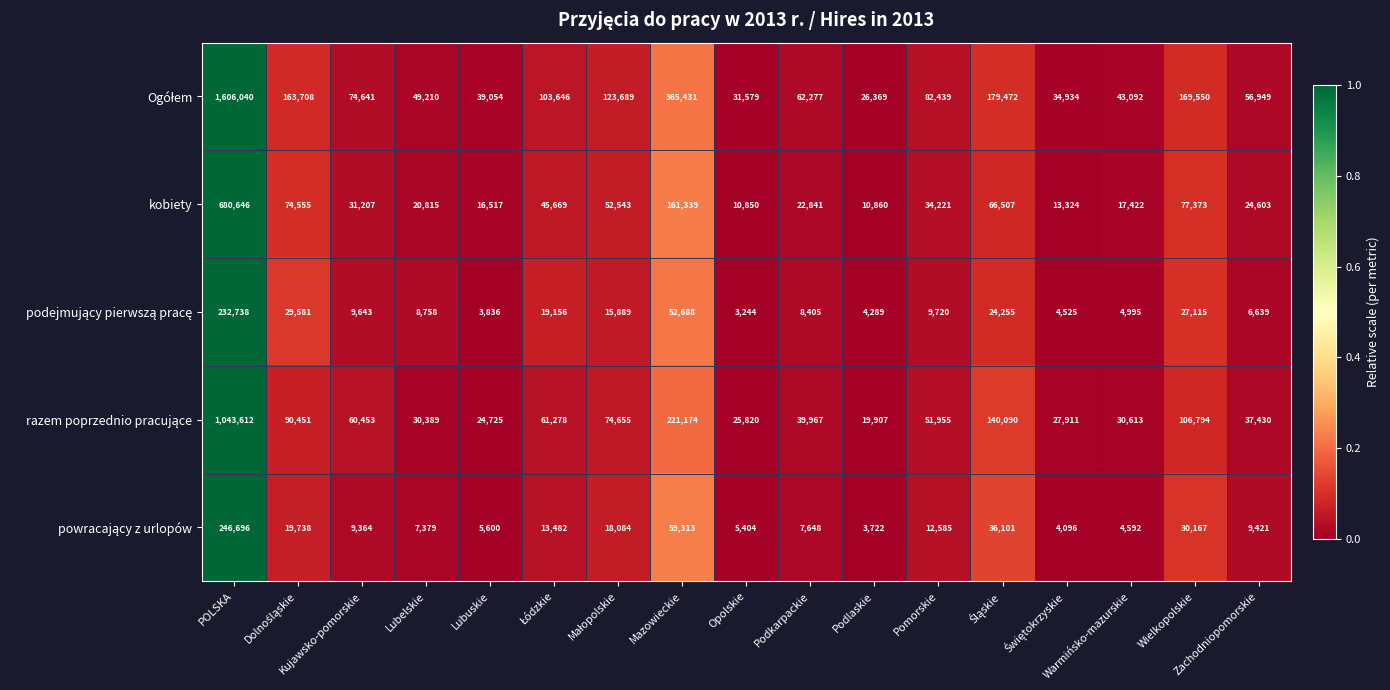

At which category is the sum across all series the highest?

POLSKA